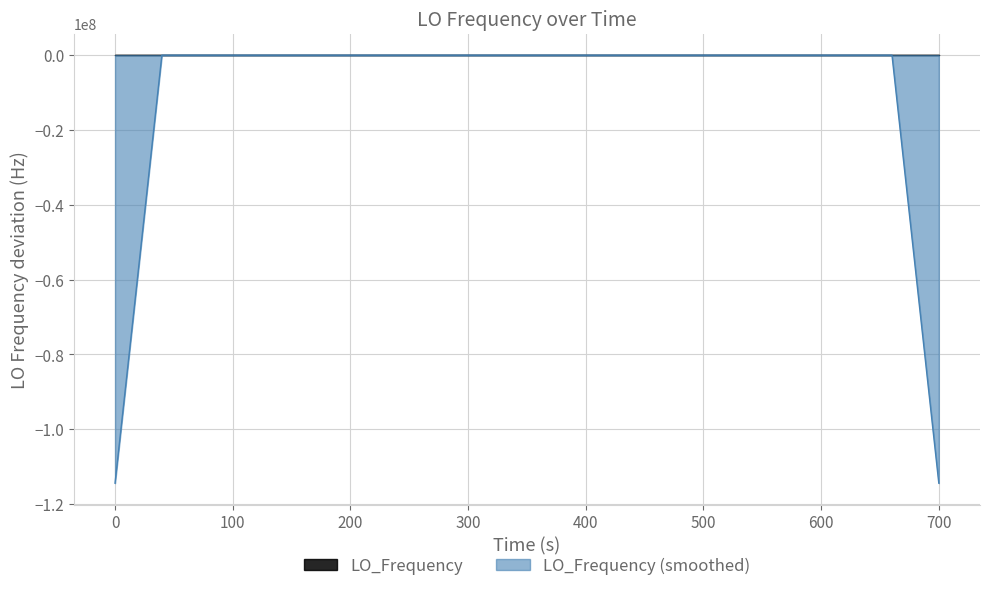

Which series has the widest spread of values?

LO_Frequency (smoothed)